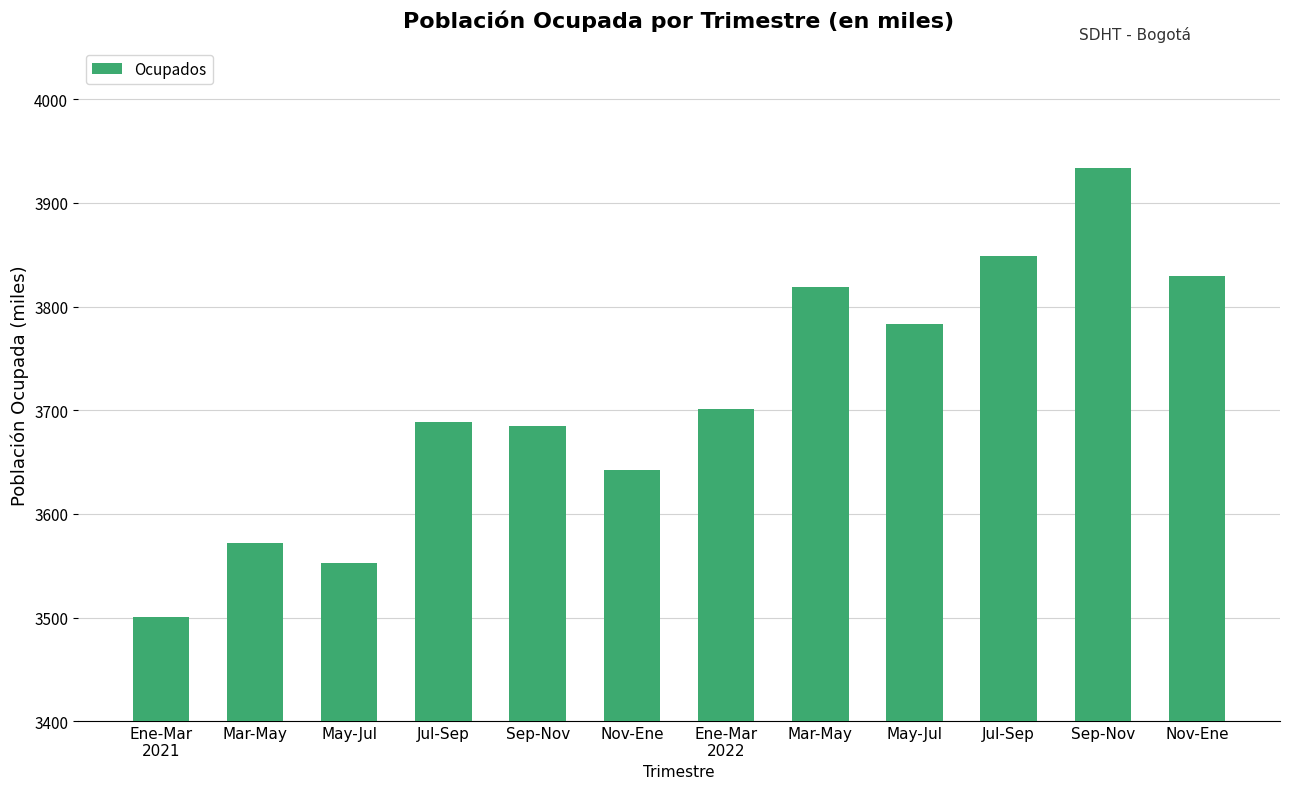

List the labels in order of value, smallest first.

Ene-Mar
2021, May-Jul, Mar-May, Nov-Ene, Sep-Nov, Jul-Sep, Ene-Mar
2022, May-Jul, Mar-May, Nov-Ene, Jul-Sep, Sep-Nov